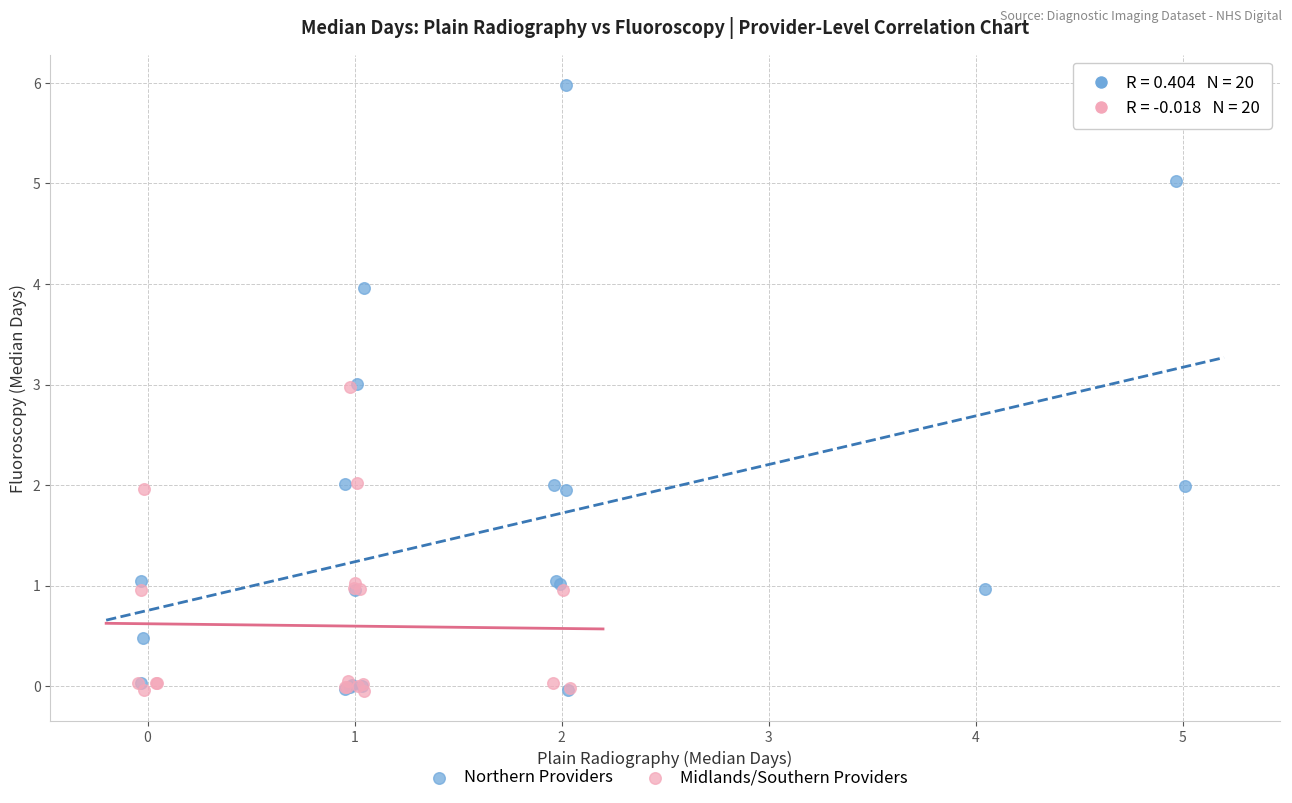

Which series contains the highest Y value?

Northern Providers